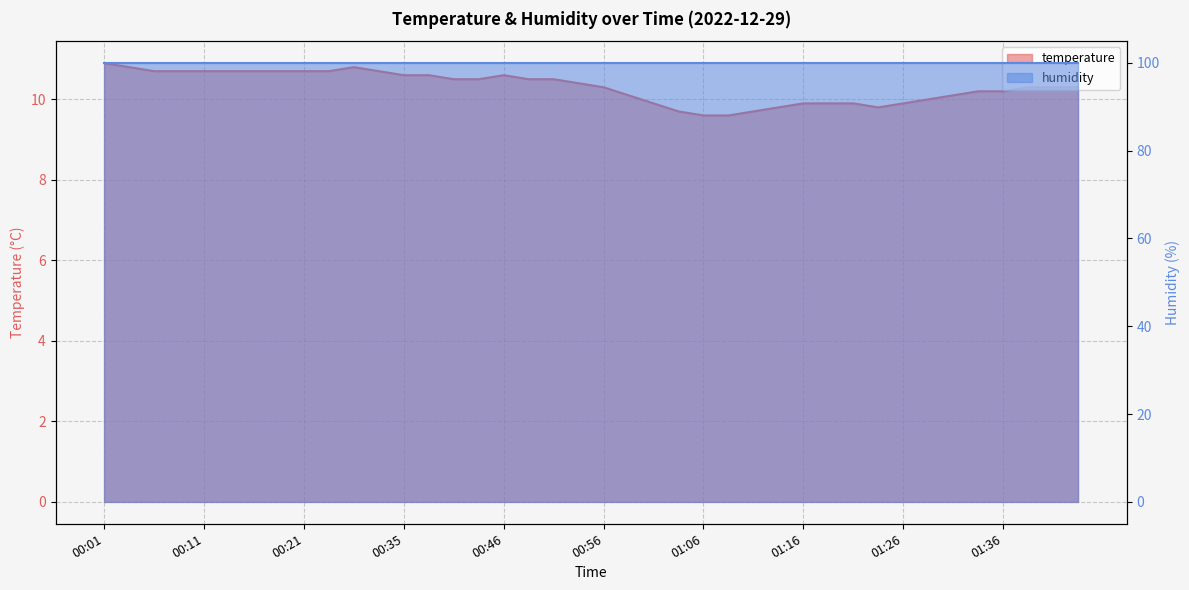

How many points are lower than both their immediate neighbors (excluding endpoints)?

1